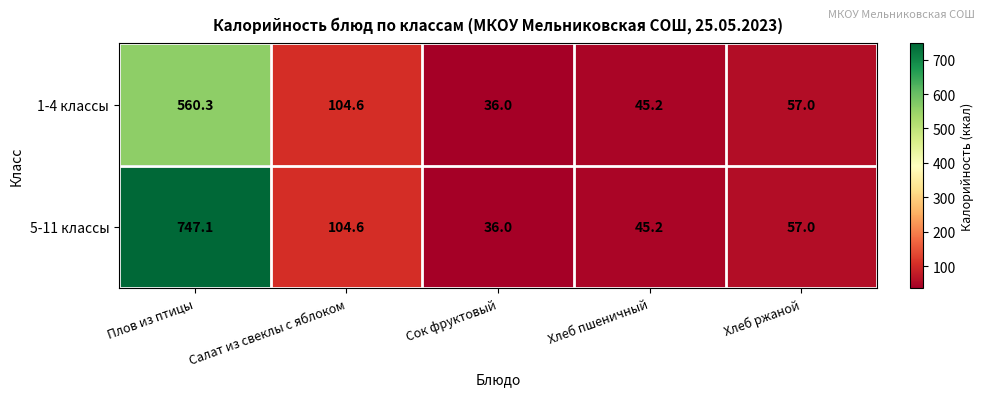

The value of 1-4 классы at Плов из птицы is 560.3. True or false?

True